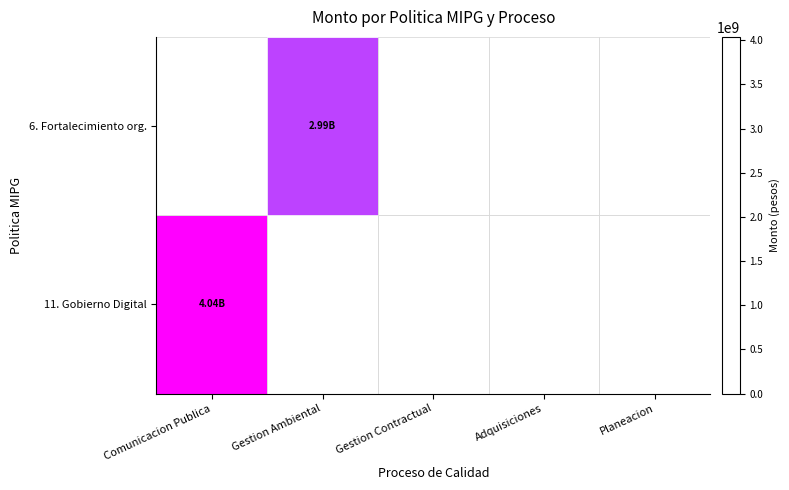

Rank the series by their maximum value, from highest to lowest.

11. Gobierno Digital, 6. Fortalecimiento org.